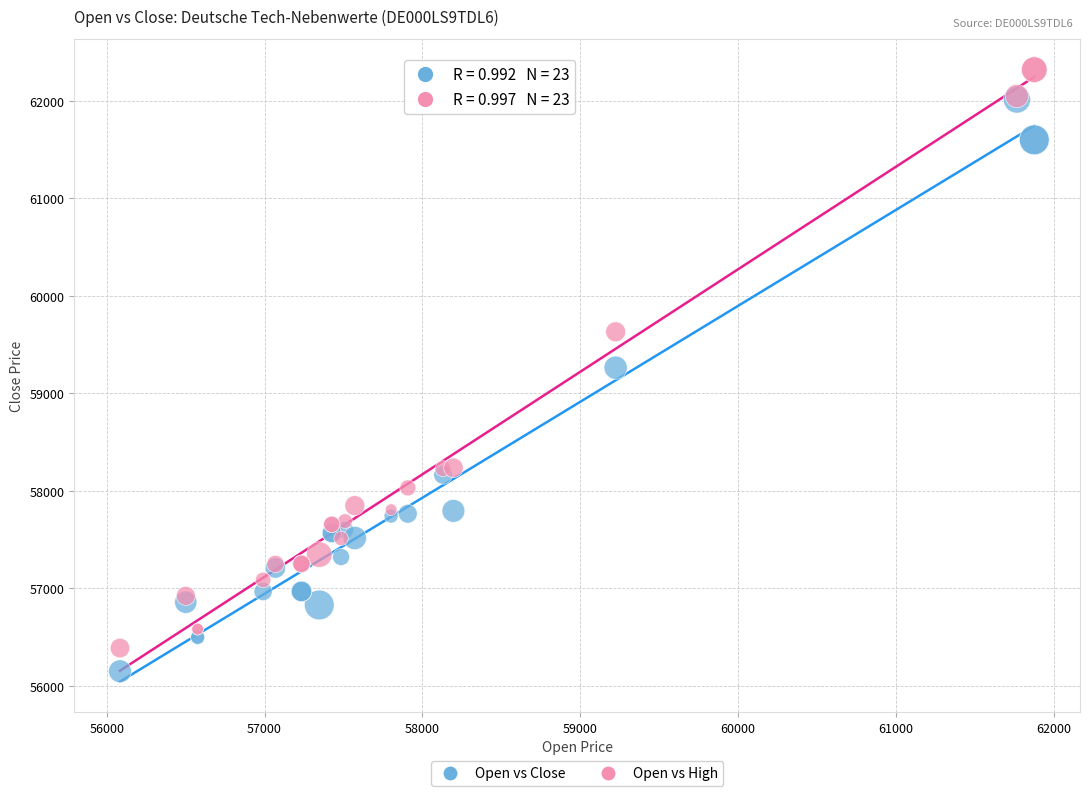

Which series reaches the minimum Y coordinate?

Open vs Close